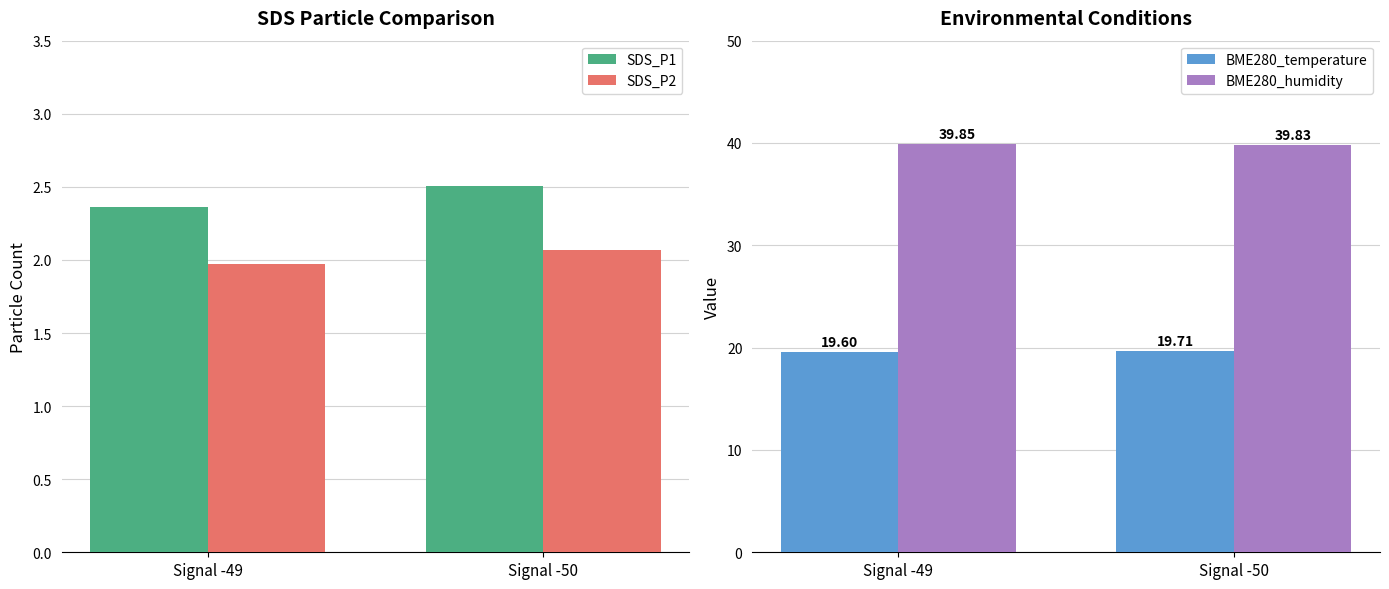

What is the value of the BME280_temperature bar at the 1st from the left?

19.6